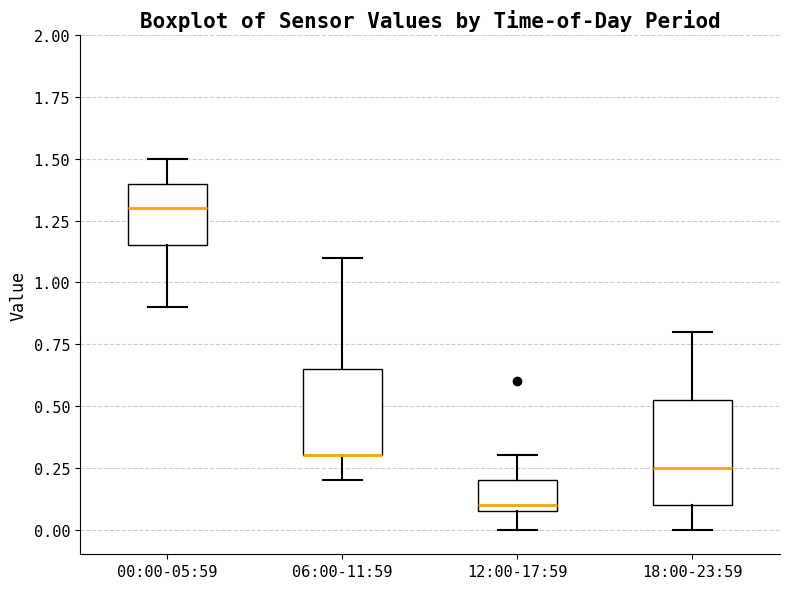

Which box is the tallest, from its lower edge to its upper edge?

18:00-23:59